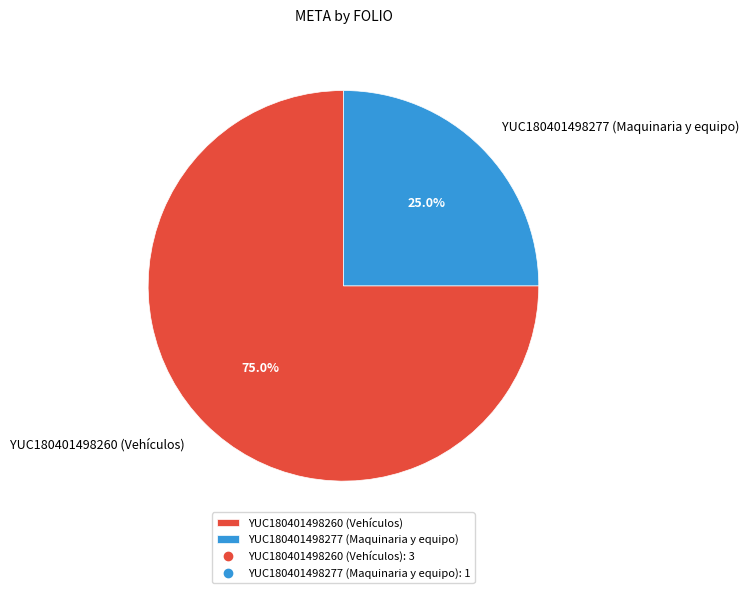

What percentage is the YUC180401498277 (Maquinaria y equipo) slice, to the nearest percent?

25%